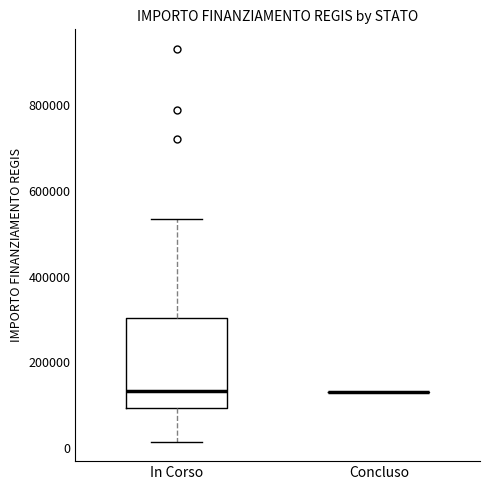

Reading left to right, read every box against the y-axis: the position of its median line, the range the box covers, and the ends of its whiskers. The values are not printed on the chart, so give them approximately, as read against the axis.

In Corso: median 140000, box 100000 to 300000, whiskers 20000 to 540000
Concluso: box collapsed to a line at 140000, whiskers 140000 to 140000